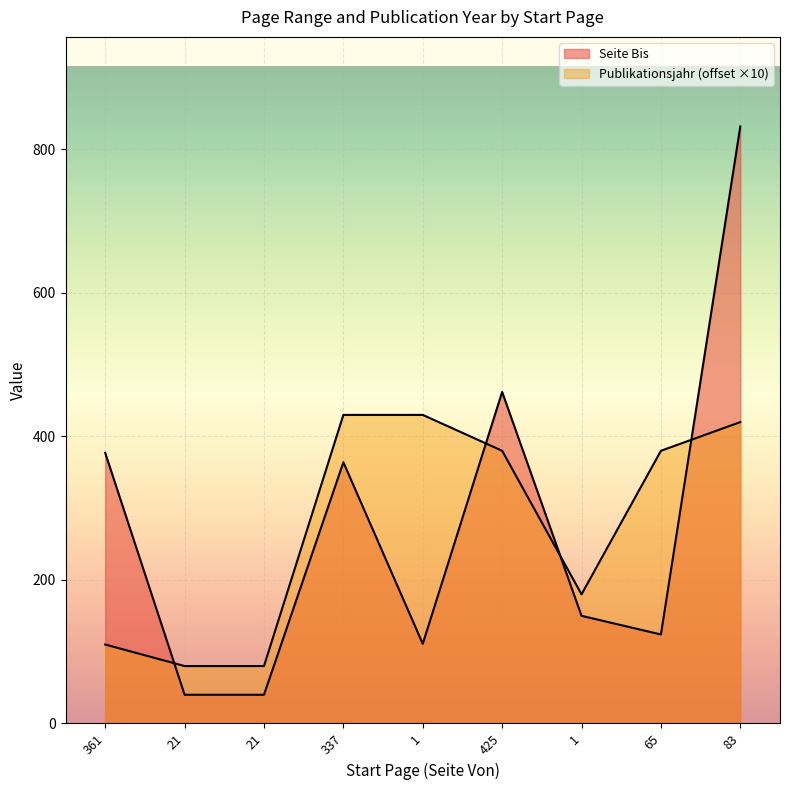

What value does the Publikationsjahr series have at 1, to the nearest 10?

430